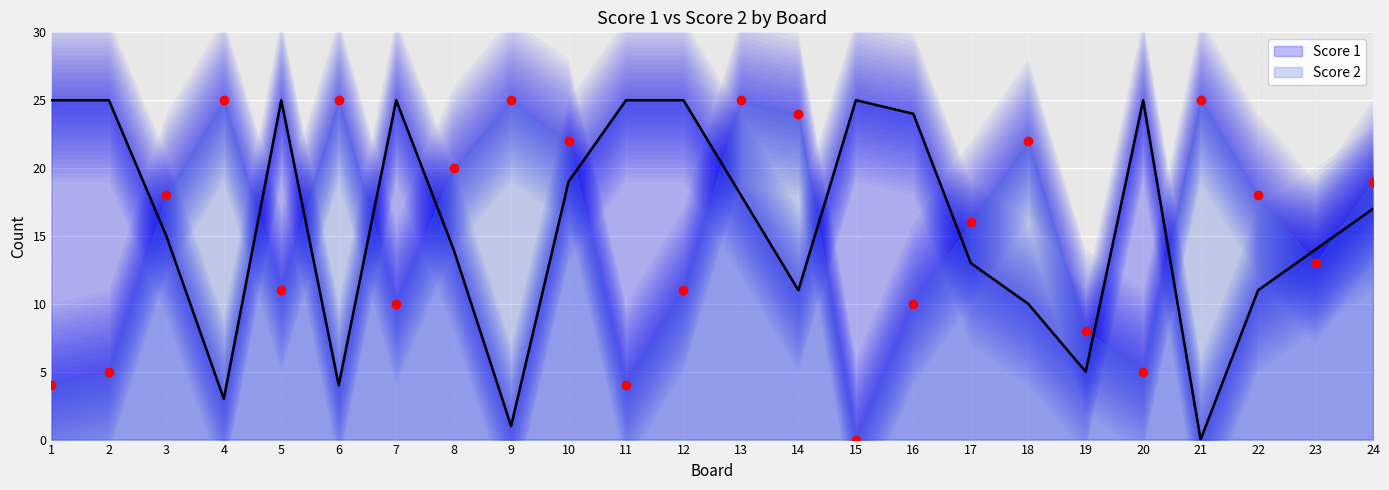

Which series has the largest total across all categories?

Score 1